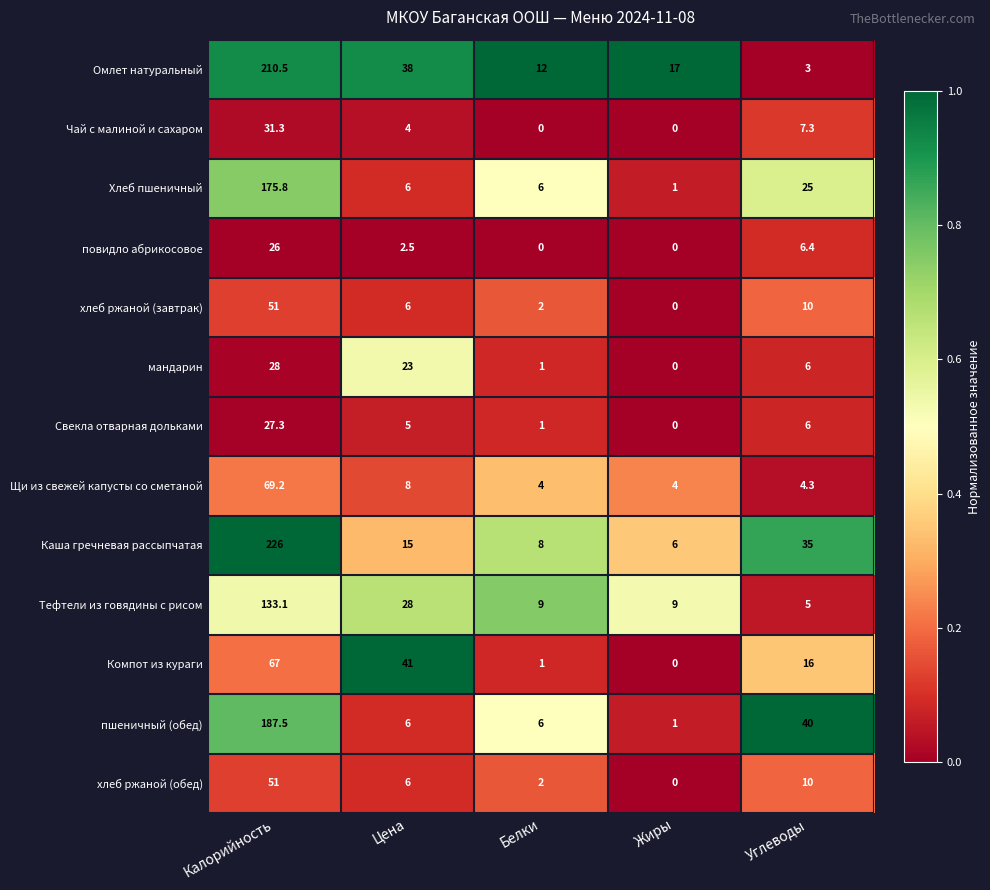

True or false: Каша гречневая рассыпчатая has a value of 8.0 at Белки.

True